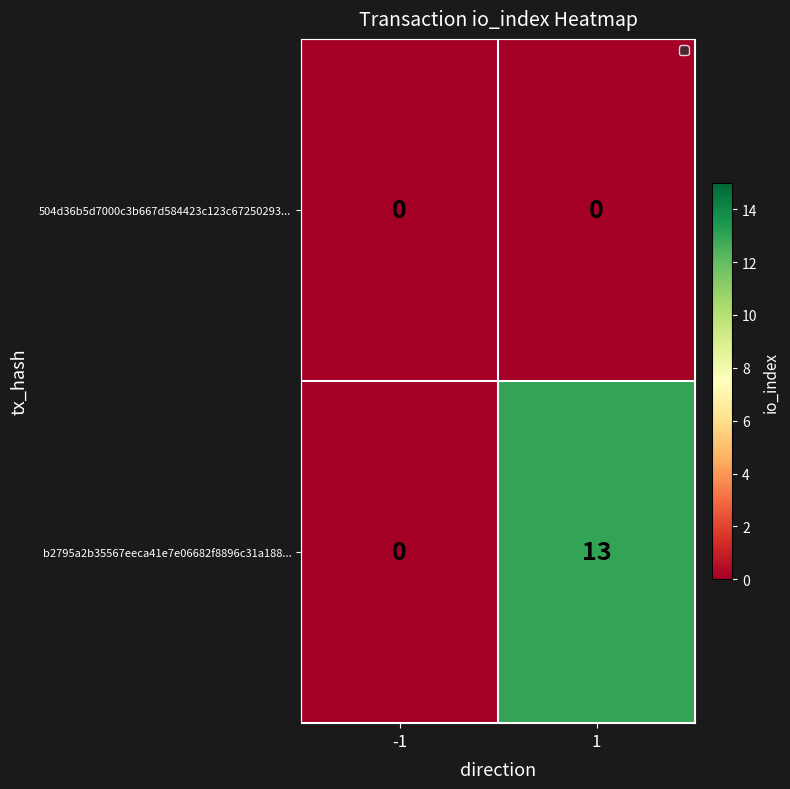

Reading left to right, what are all the values shown in this chart?

504d36b5d7000c3b667d584423c123c67250293...: 0	0
b2795a2b35567eeca41e7e06682f8896c31a188...: 0	13